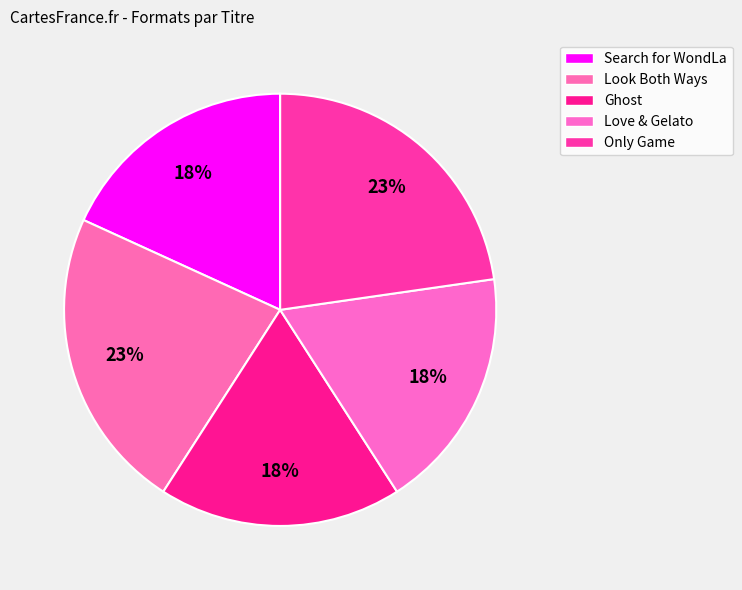

Count the number of slices in the pie.

5